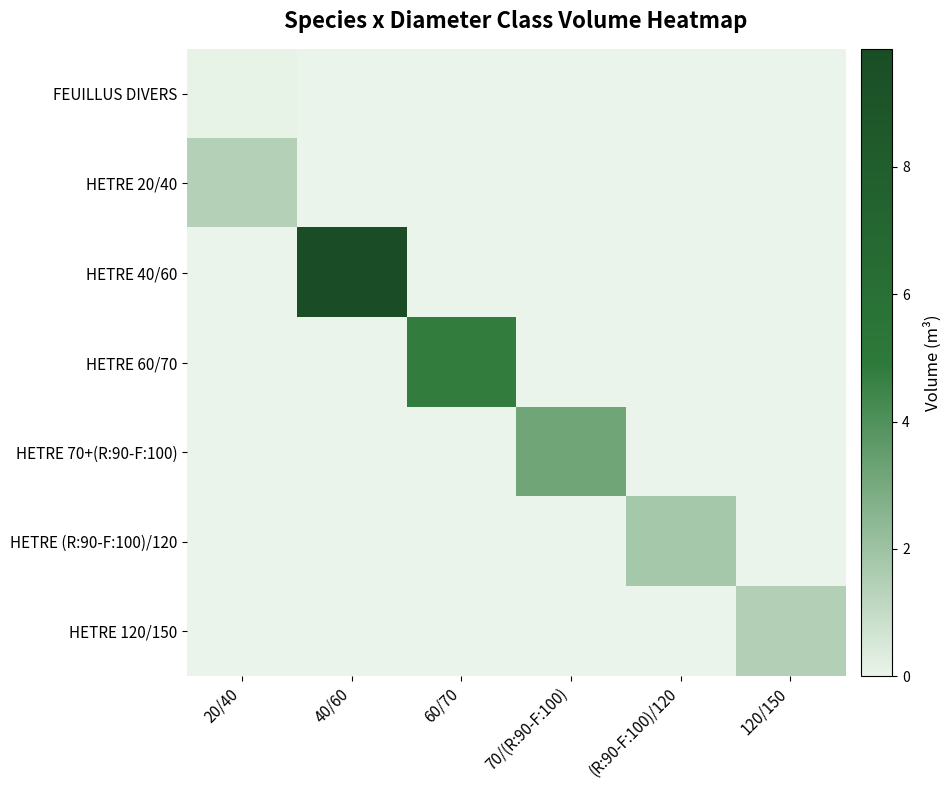

Which series has the largest range (max minus min)?

HETRE 40/60